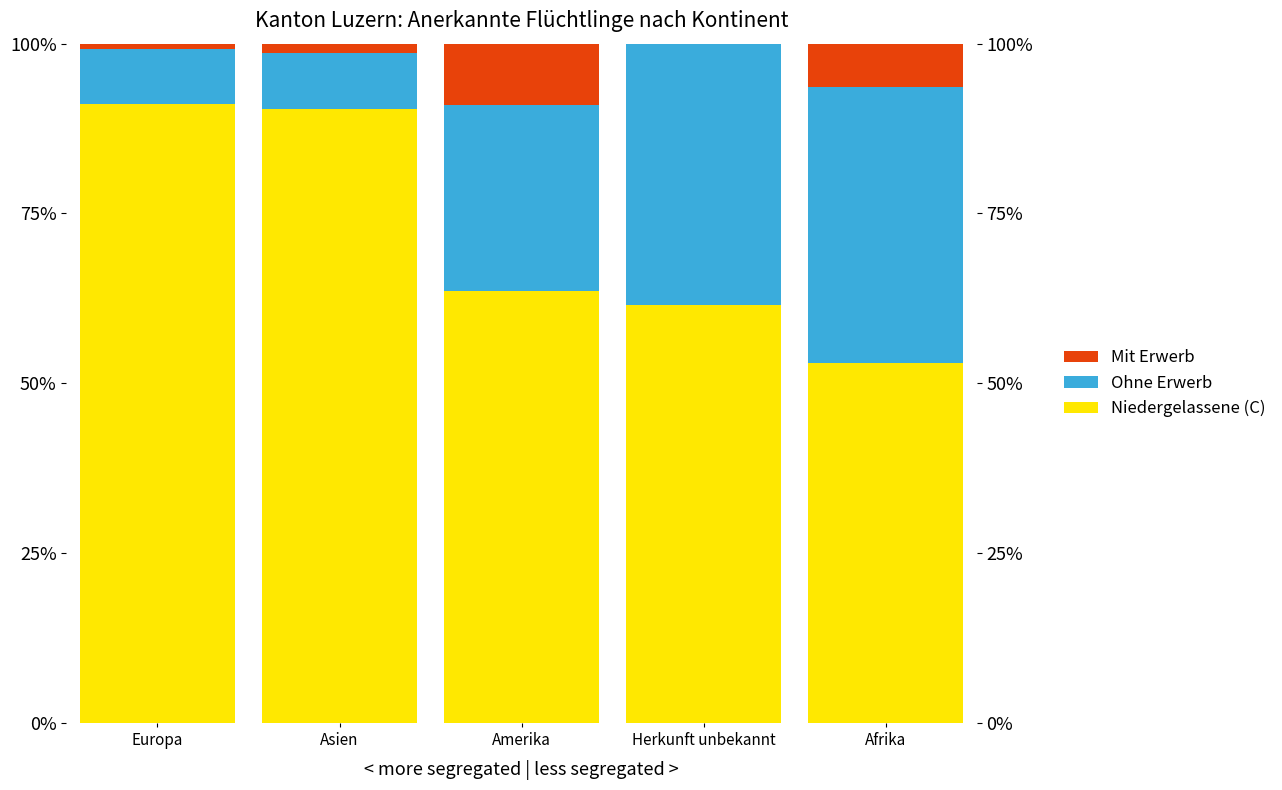

How many bars are there in each group?

3